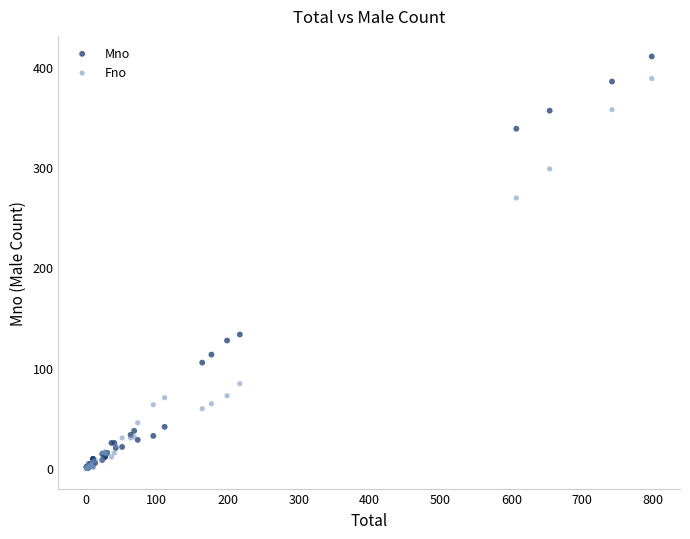

What are all the series names shown in the legend?

Mno, Fno